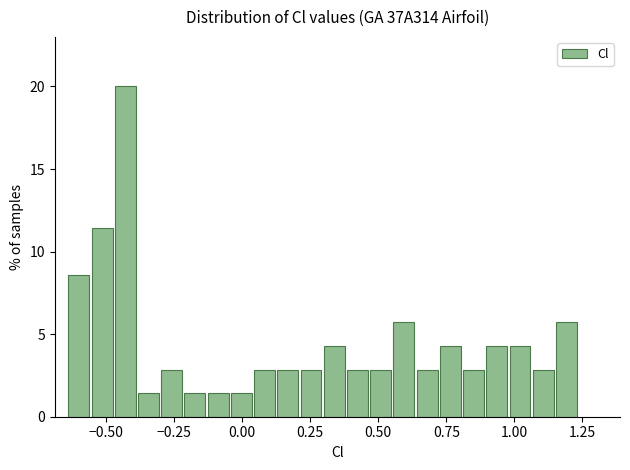

Around what value on the x-axis is the tallest bar? Give the approximate position of its centre, as read against the axis.

-0.45